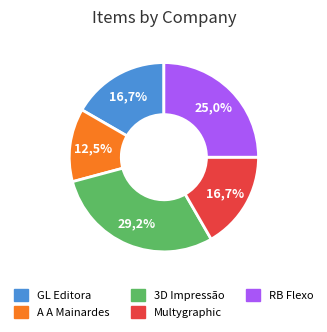

To the nearest percent, what portion does MULTYGRAFHIC EDITORA LTDA represent?

17%